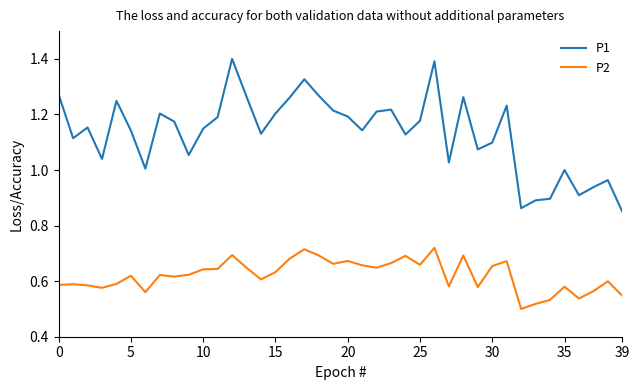

True or false: P1 and P2 cross at least once.

False